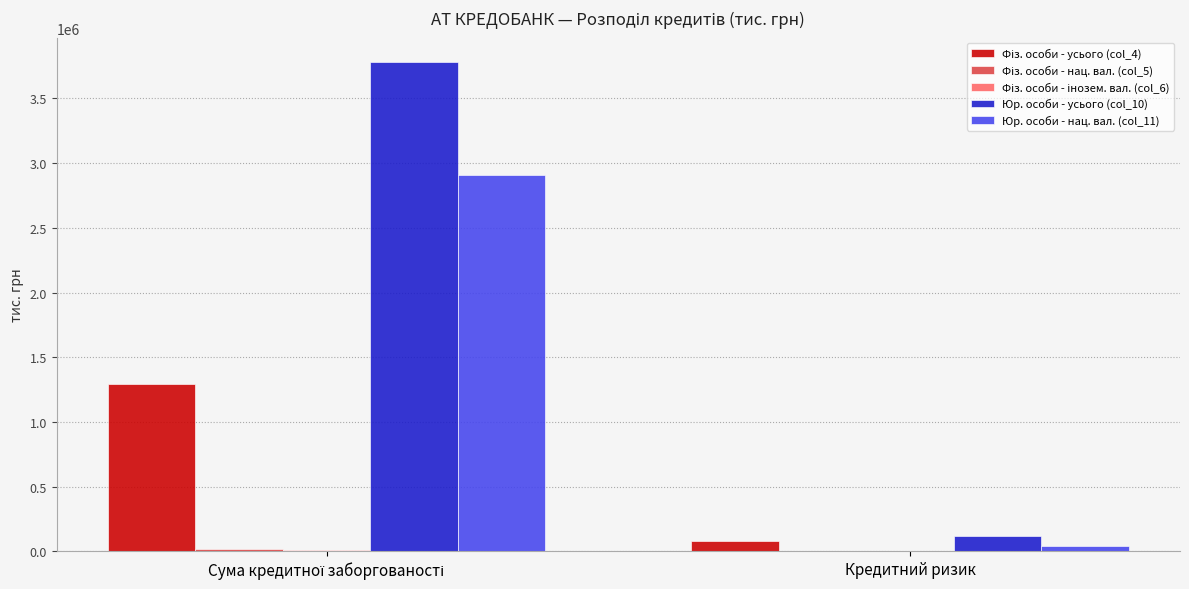

What is the sum of all Юр. особи - нац. вал. (col_11) values?

2949614.5